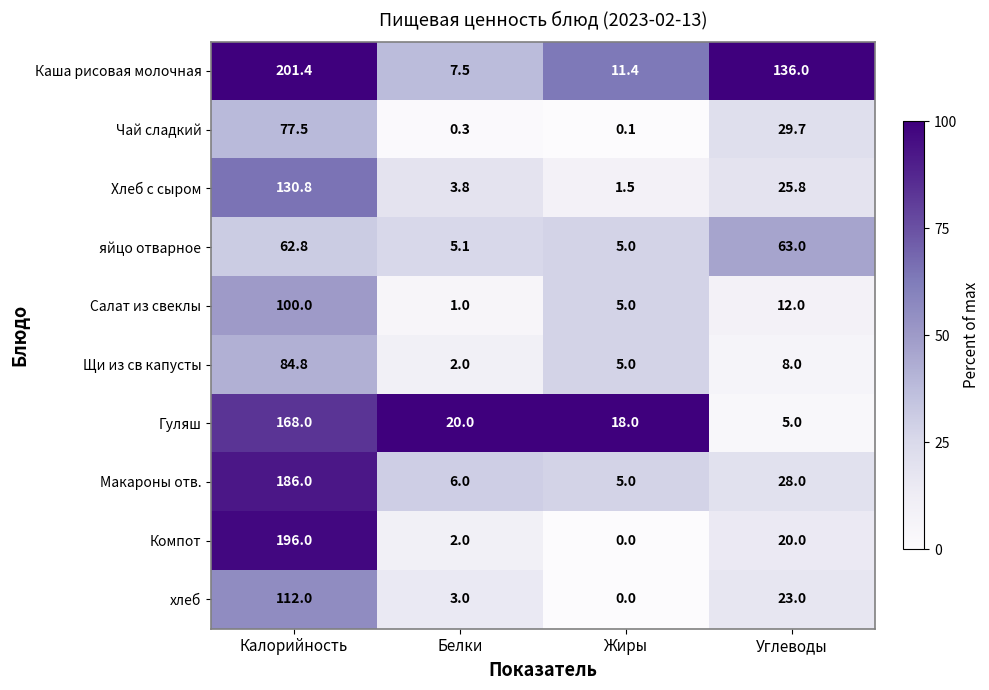

Which series changed the most between Белки and Жиры?

Салат из свеклы